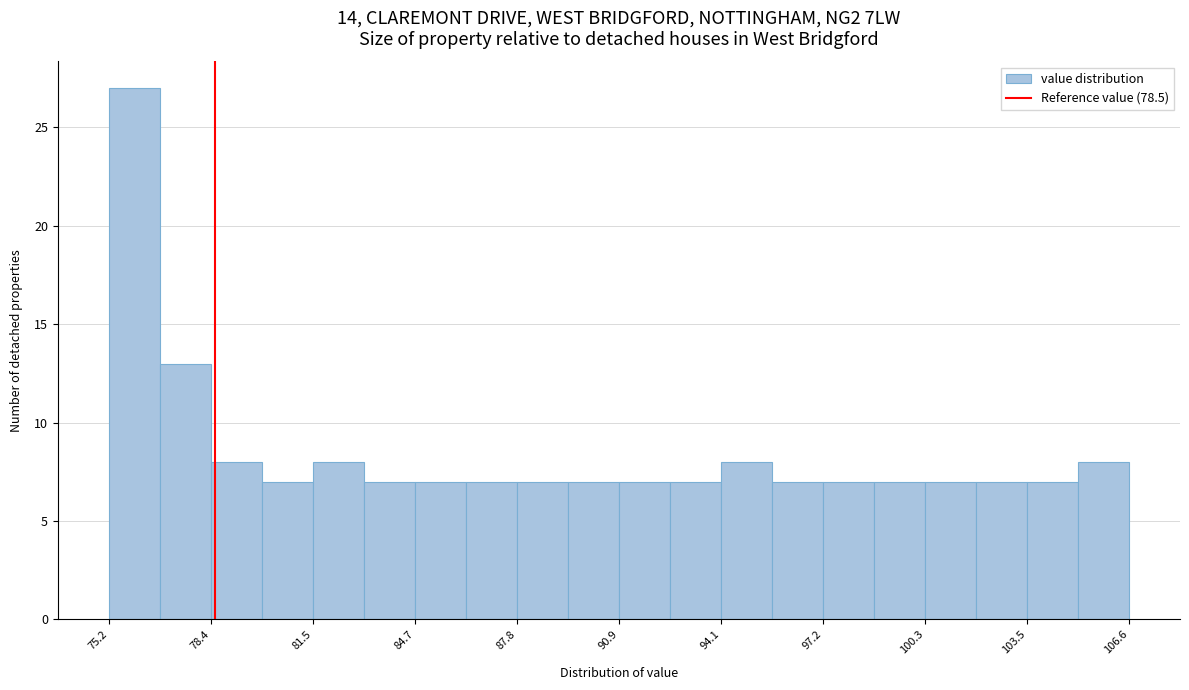

Around what value on the x-axis is the tallest bar? Give the approximate position of its centre, as read against the axis.

76.0